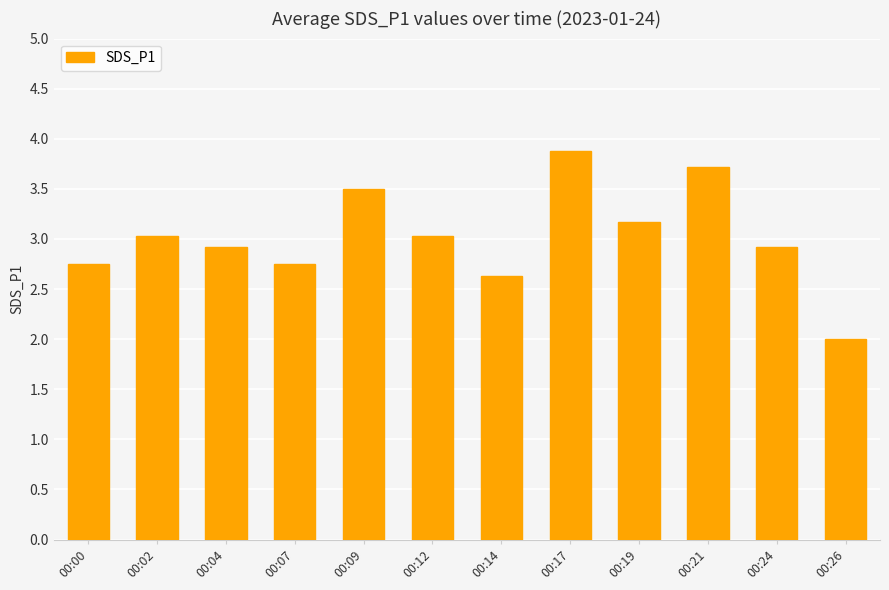

What is the value of the 10th bar from the left?

3.7